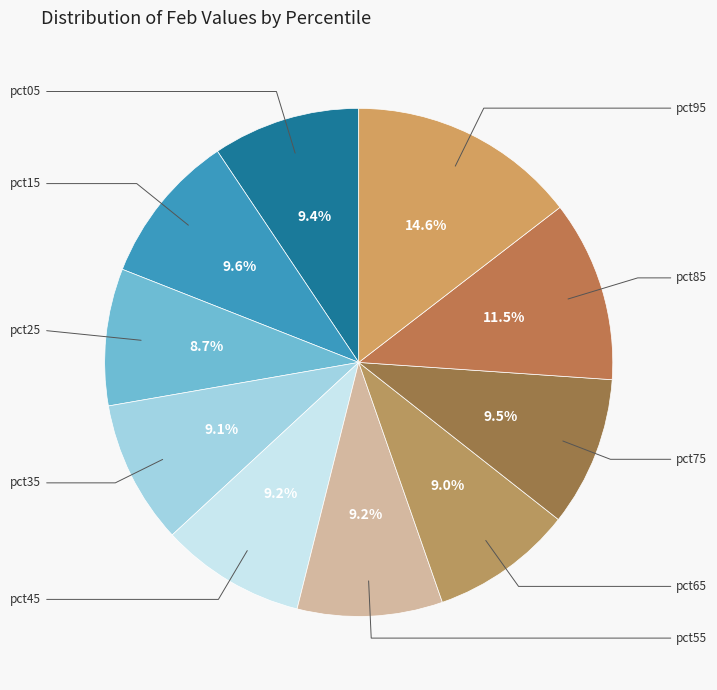

Is there any slice that represents more than half of the pie?

No